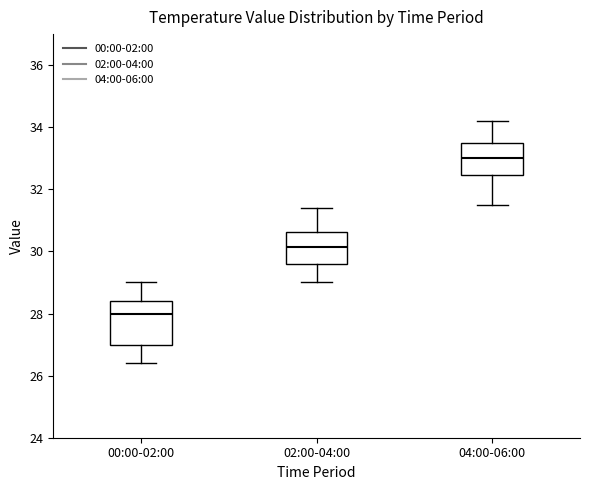

Comparing the boxes themselves (not the whiskers), which one is the tallest?

00:00-02:00